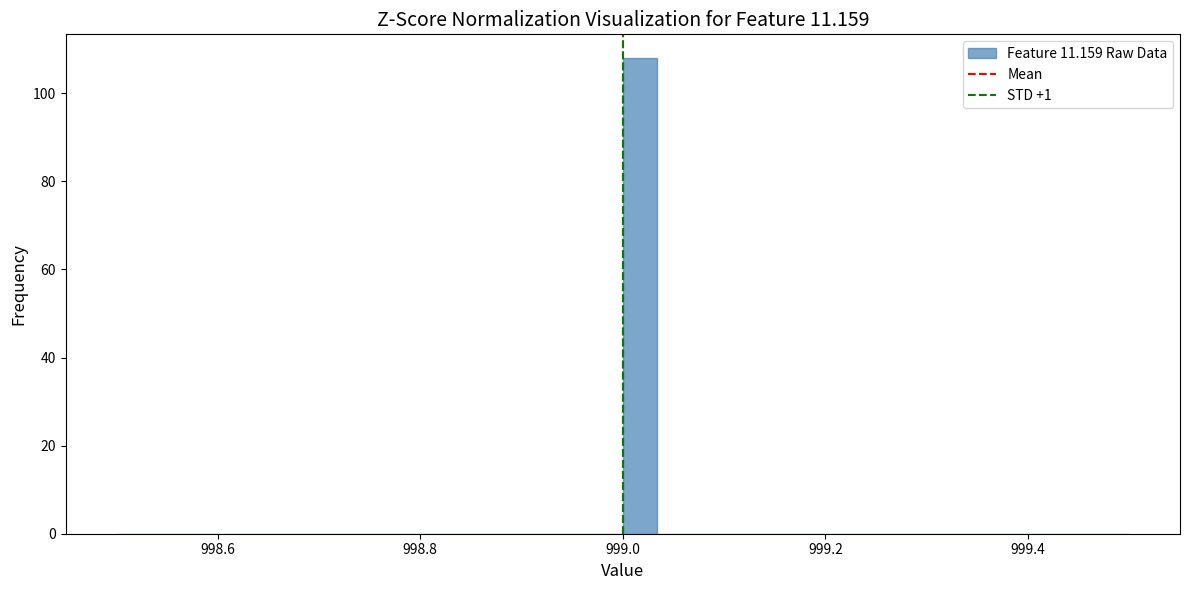

Around what value on the x-axis is the tallest bar? Give the approximate position of its centre, as read against the axis.

999.02